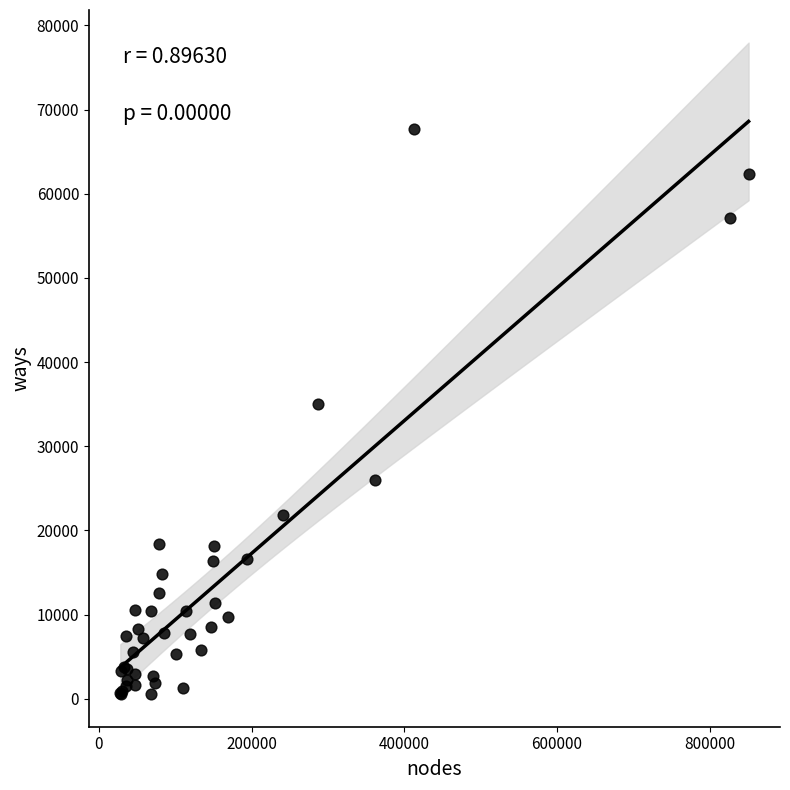

What Y value in the scatter plot is closest to 34134?

35011